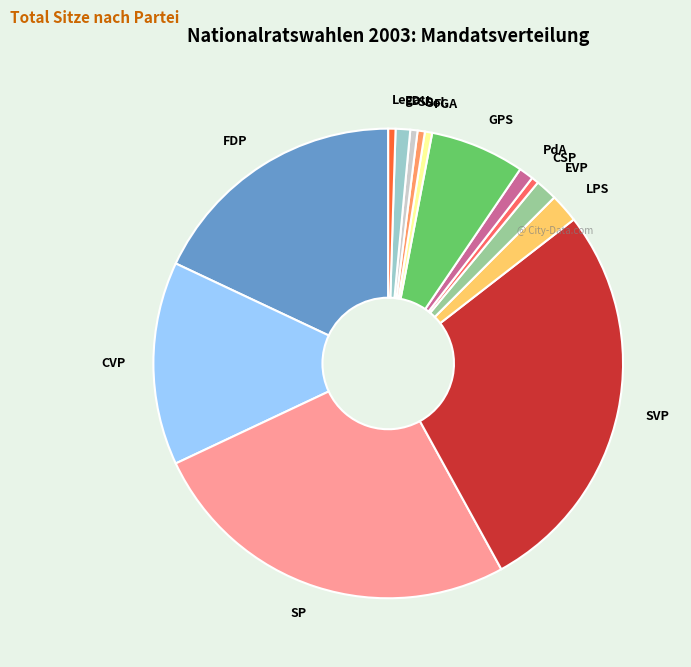

Is it true that SD is 0% of the pie?

True